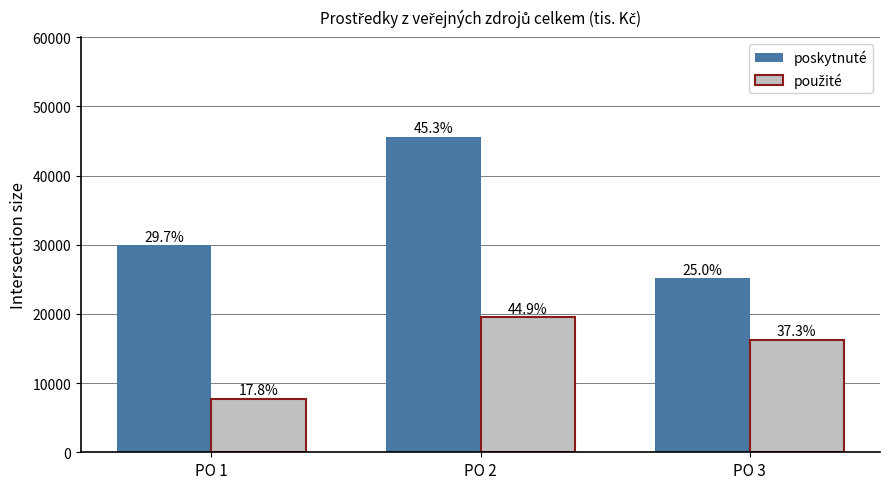

Is it true that poskytnuté equals 5371 at PO 3?

False